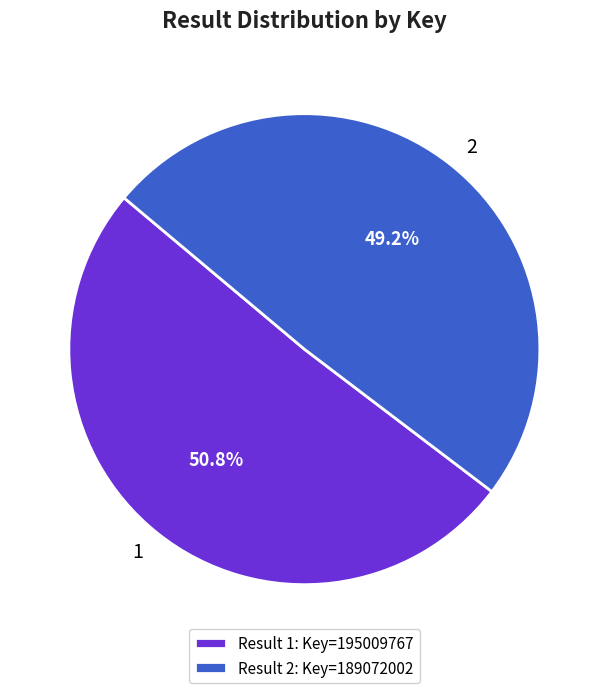

How much of the chart is everything except 1?

49.2%